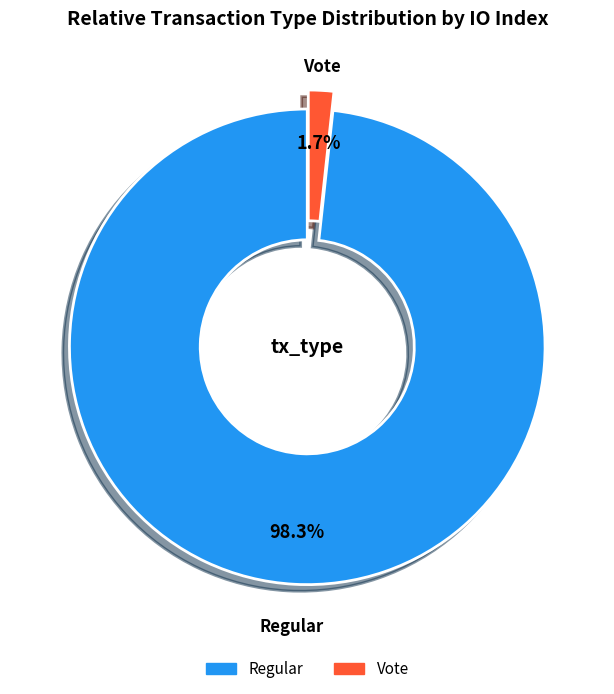

Count the number of slices in the pie.

2